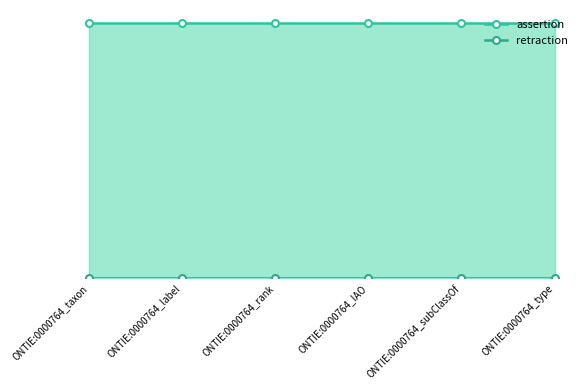

Where is retraction nearest to the value 0?

ONTIE:0000764_taxon